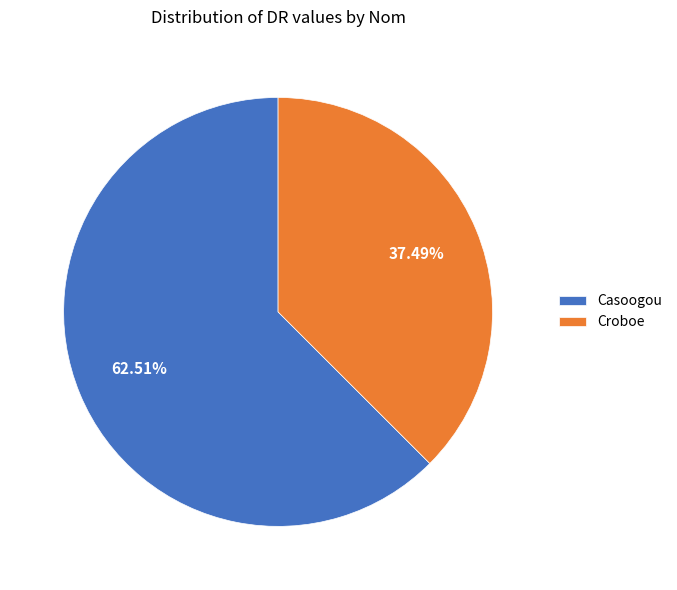

Is the sum of Croboe and Casoogou greater than half?

Yes